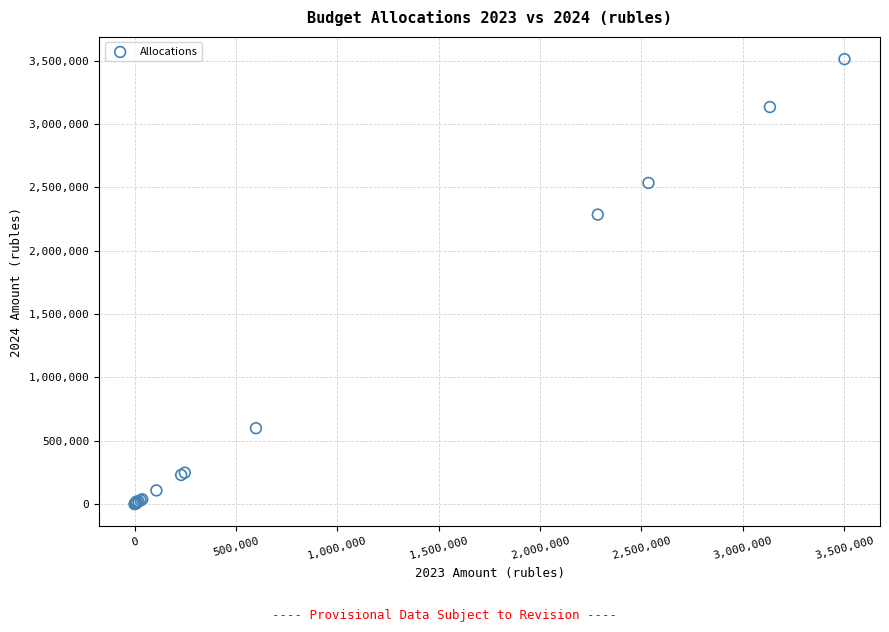

What Y value in the scatter plot is closest to 1756147?

2285272.7